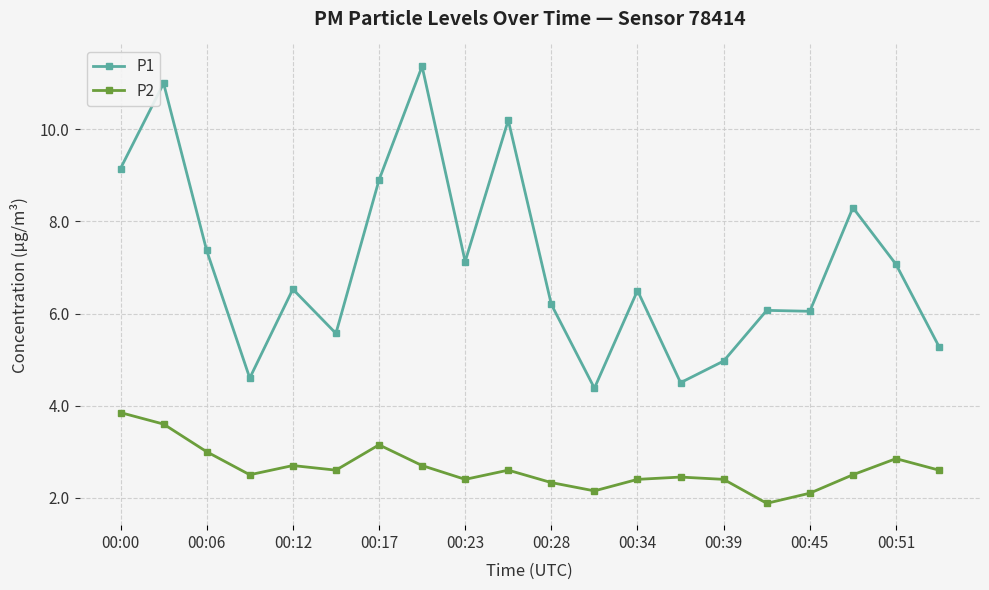

What is the average value of the P1 series?

7.1